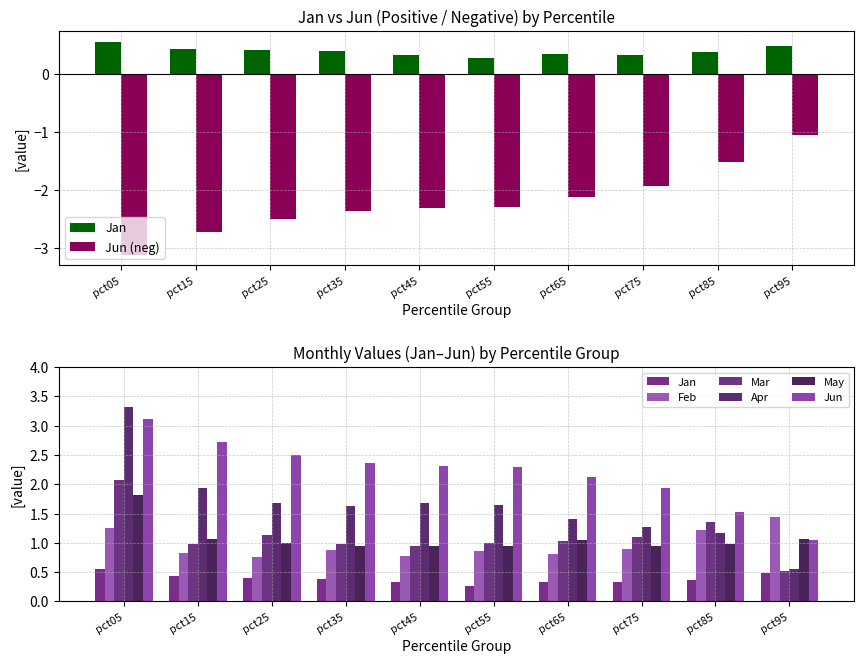

At which category is the sum across all series the highest?

pct05